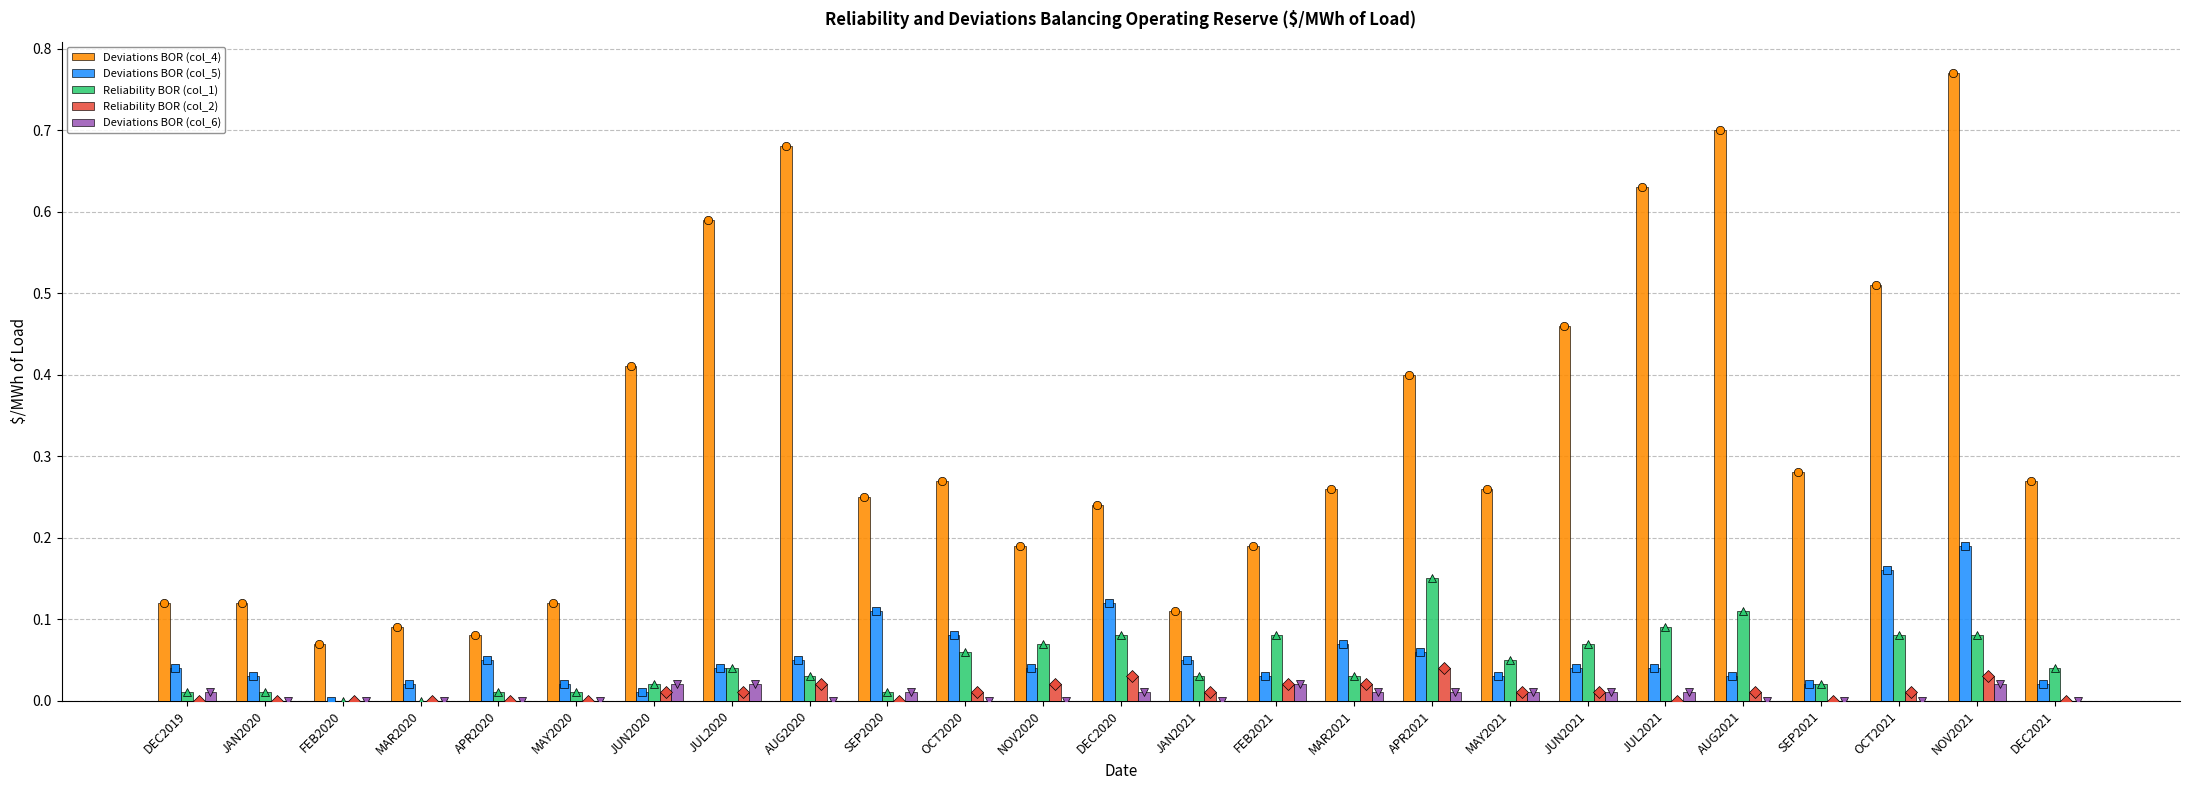

Which category has the lowest value across all series?

FEB2020